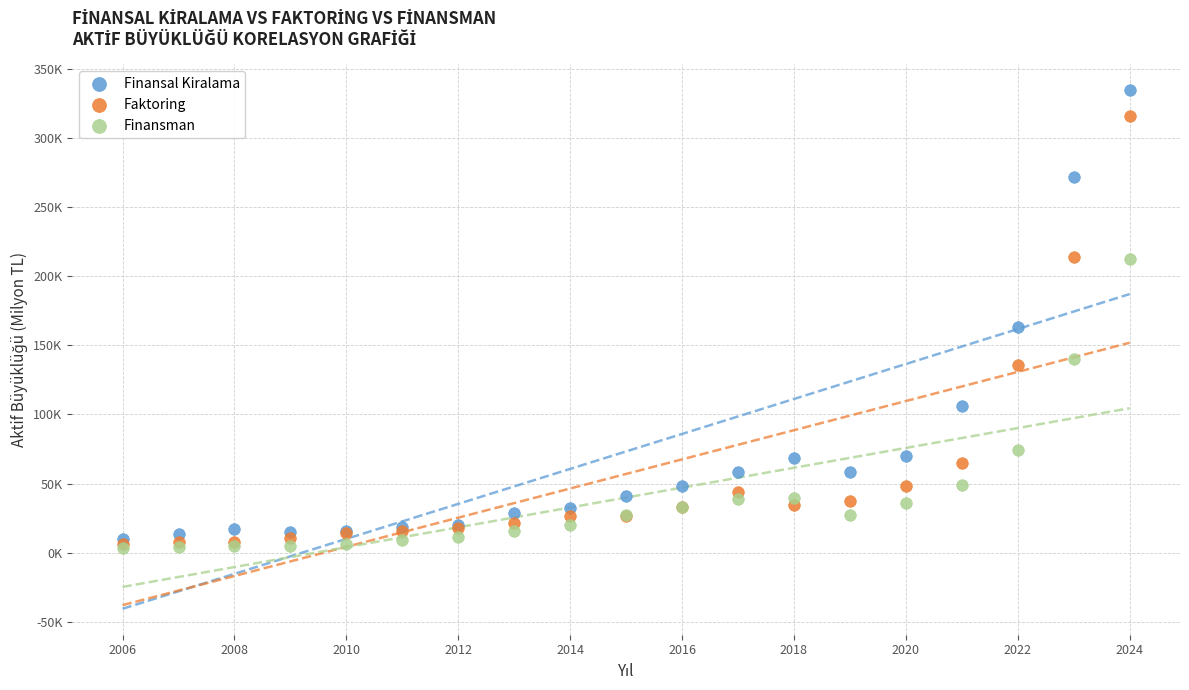

Which series contains the highest Y value?

Finansal Kiralama